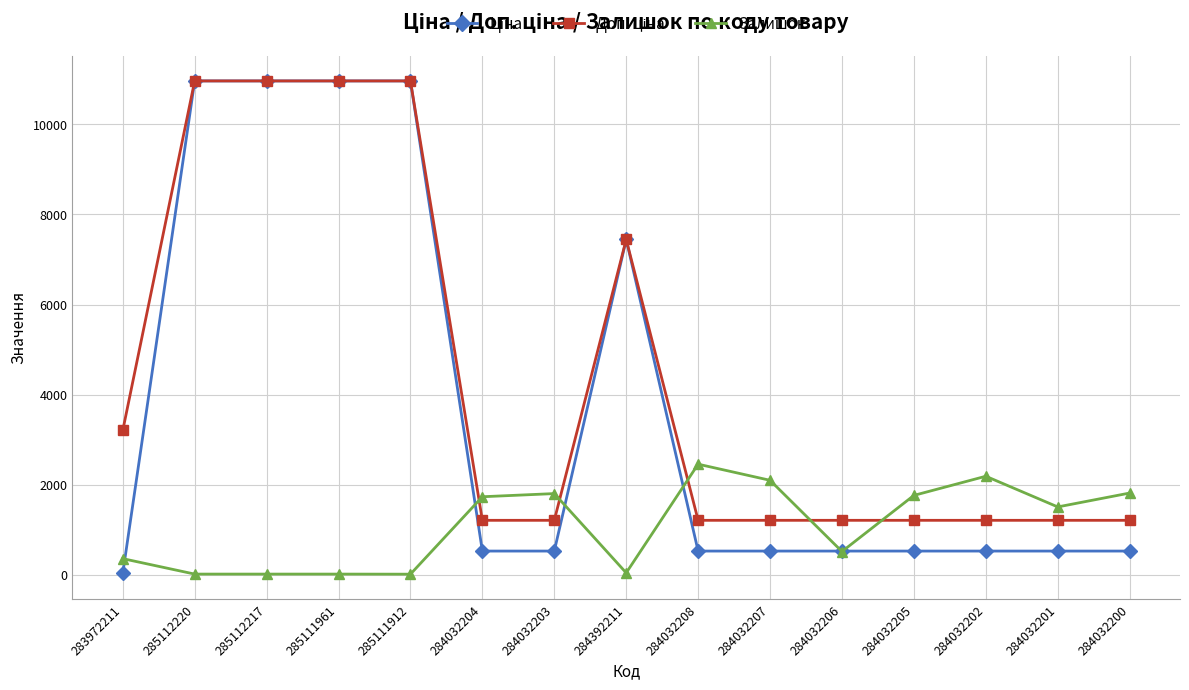

What is the value of the Залишок point at the 1st from the left?

360.0